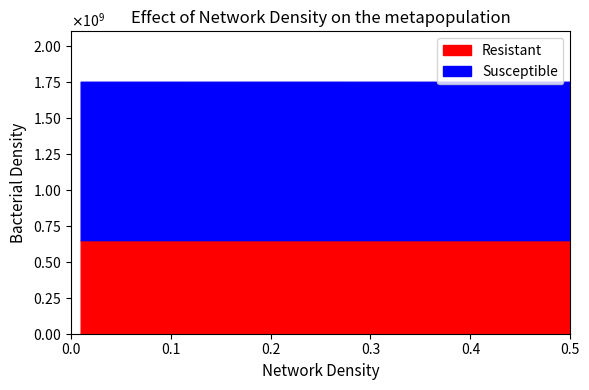

How many data points in Resistant are above 1145570?

9